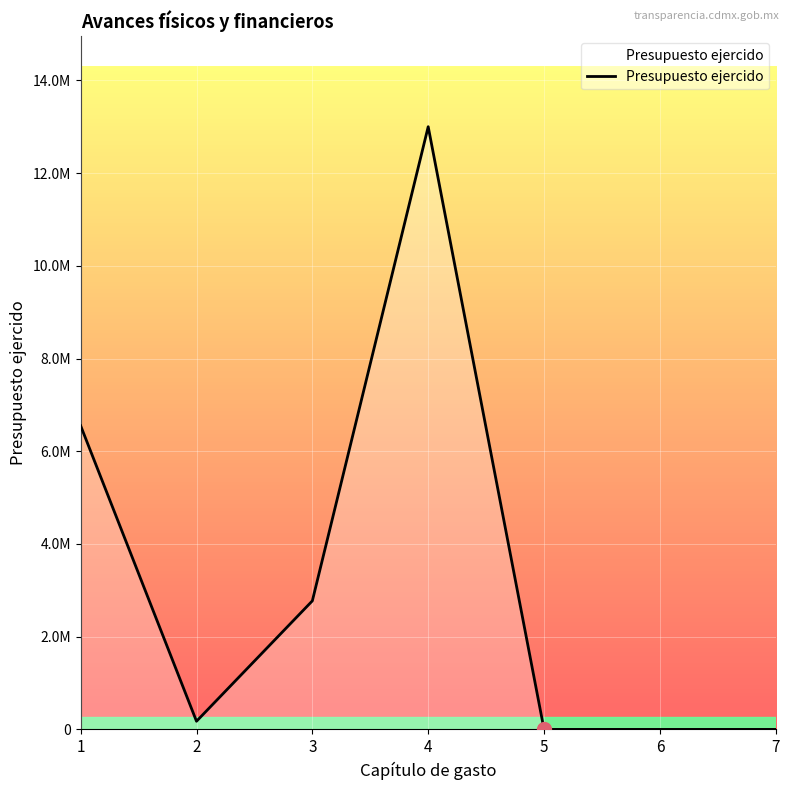

Where is the first local minimum?

2